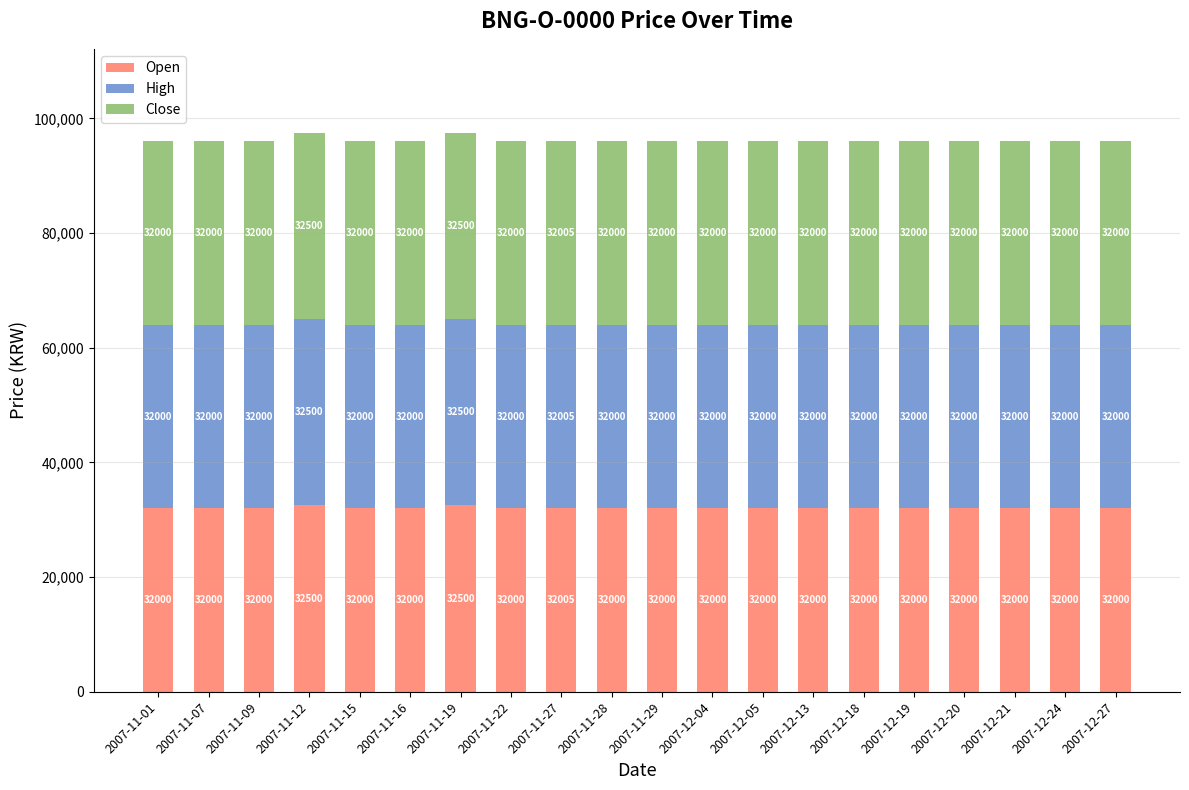

What is the maximum value for Open?

32500